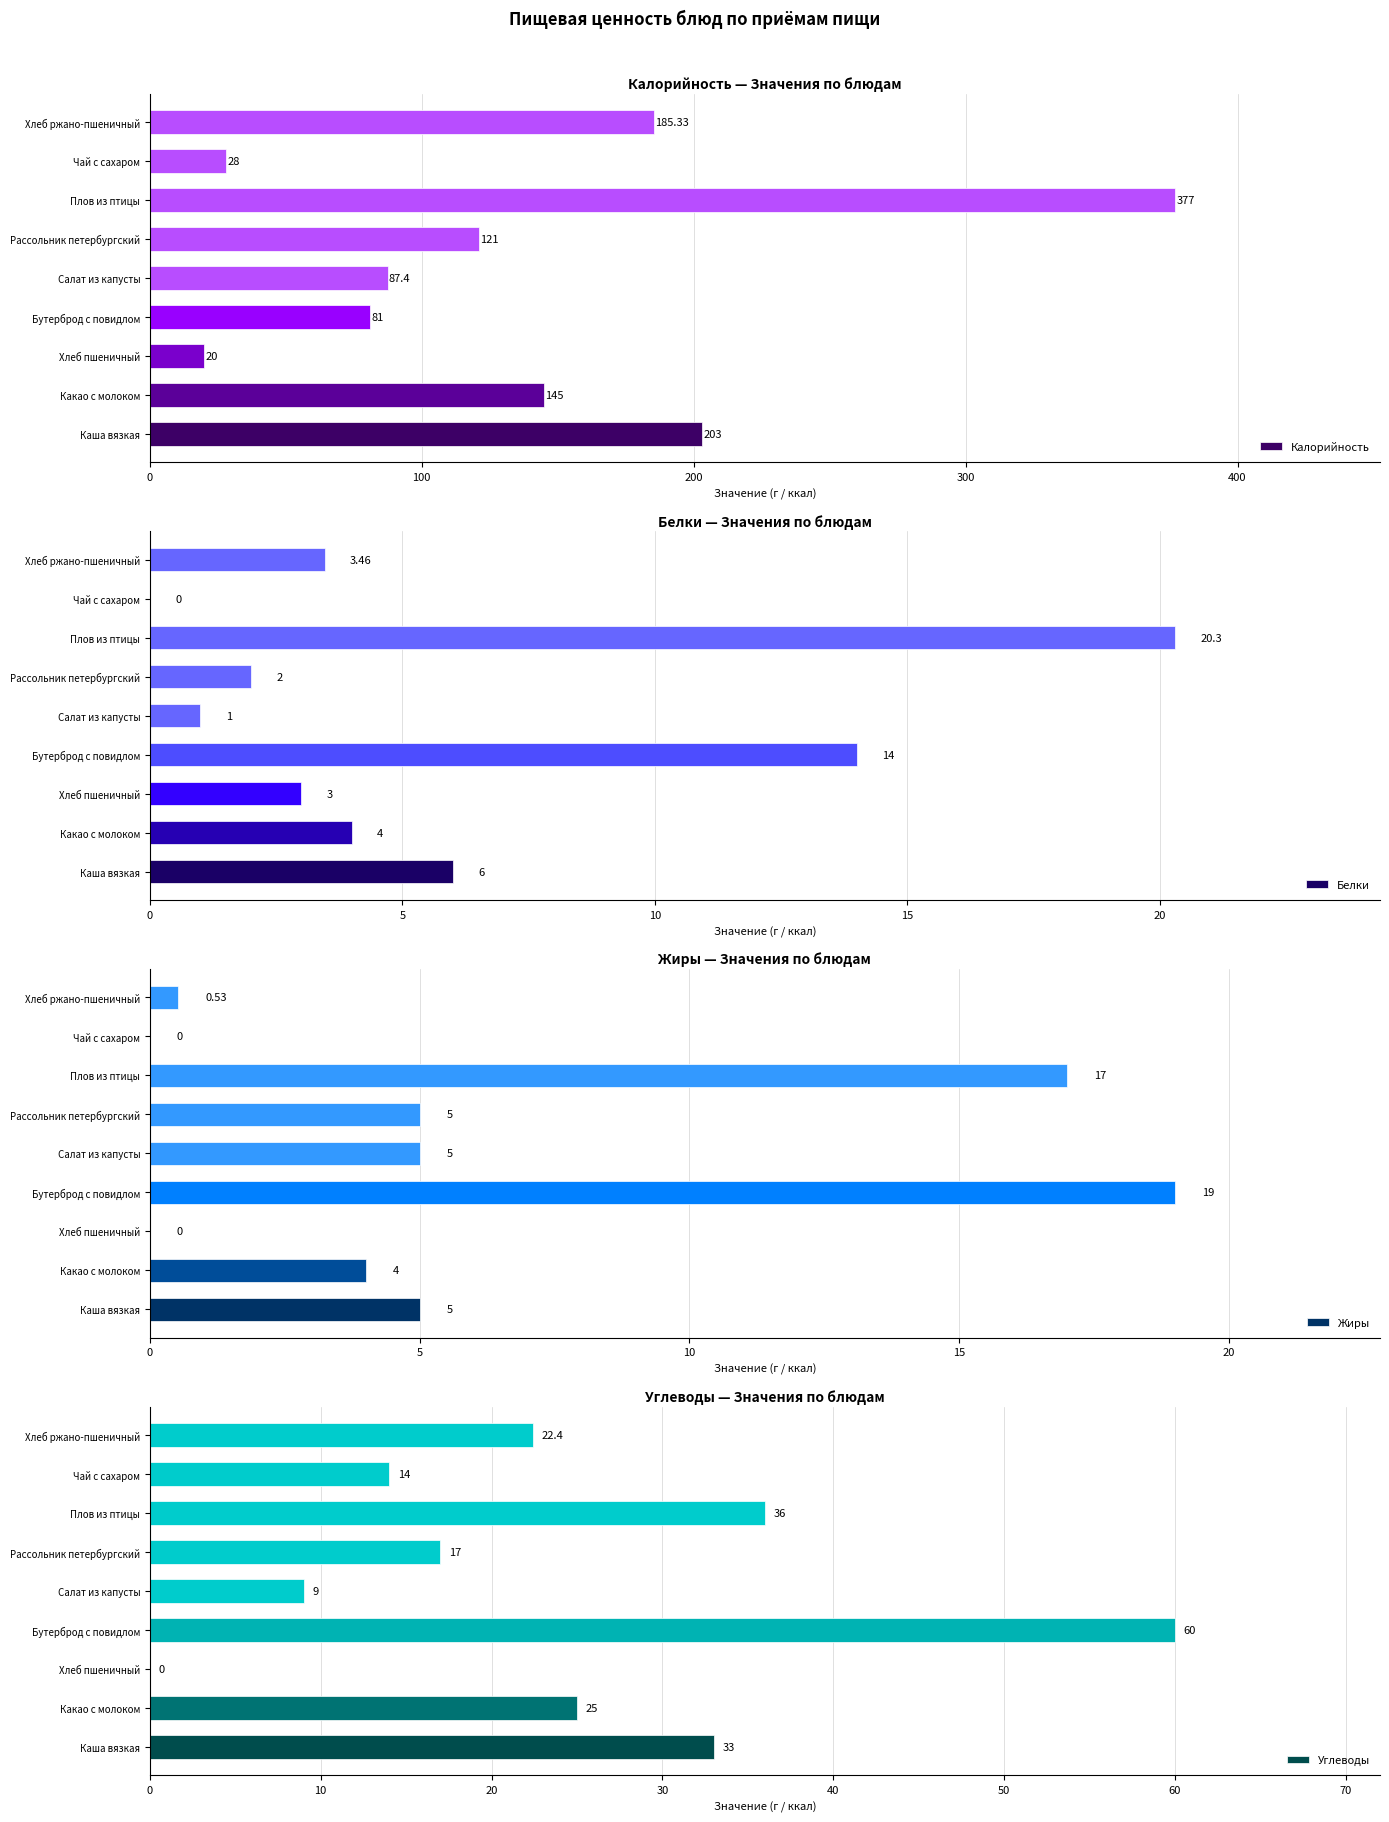

How many bars are there in each group?

4